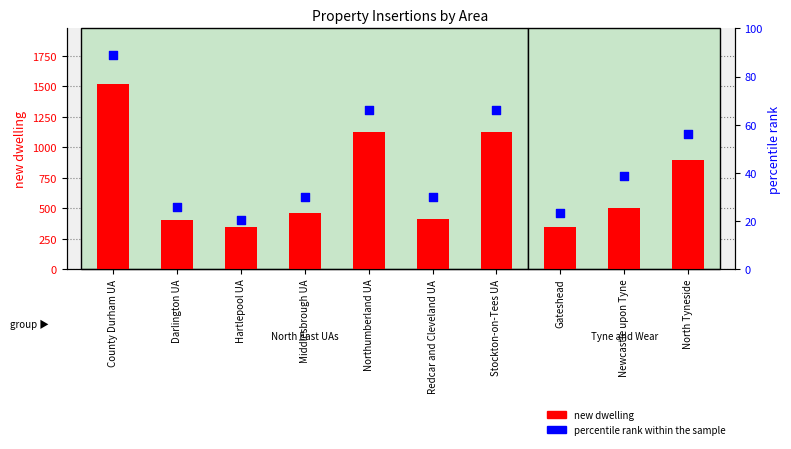

Which series reaches the minimum Y coordinate?

percentile rank within the sample